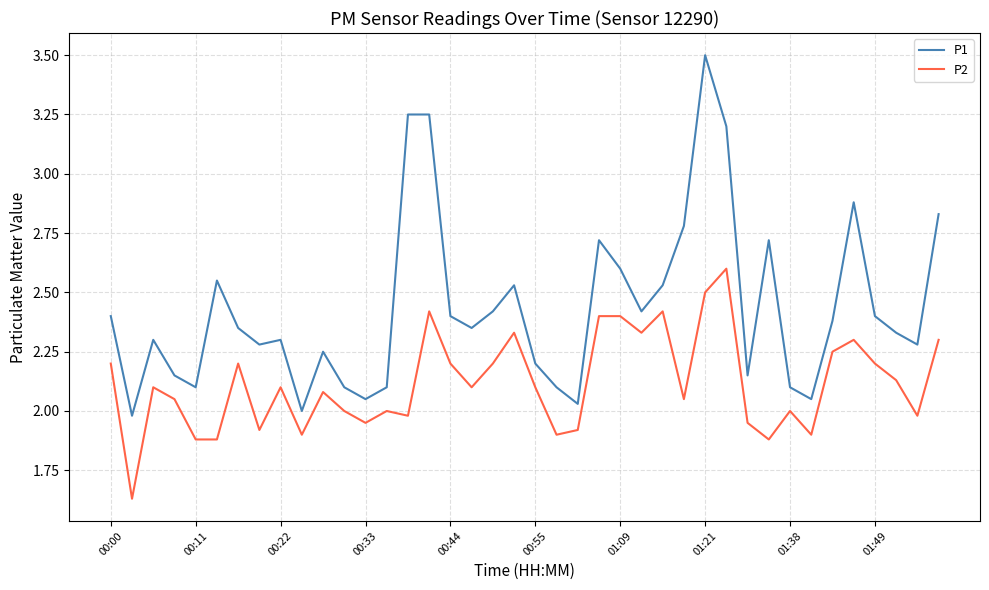

Which series has the largest total across all categories?

P1